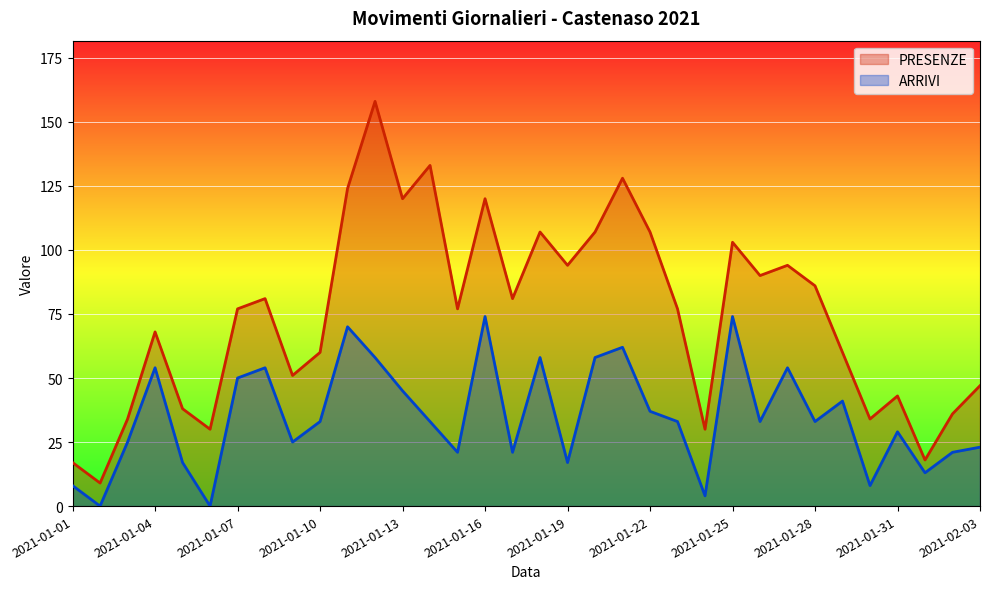

What is the total value across all series at 2021-01-13?

165